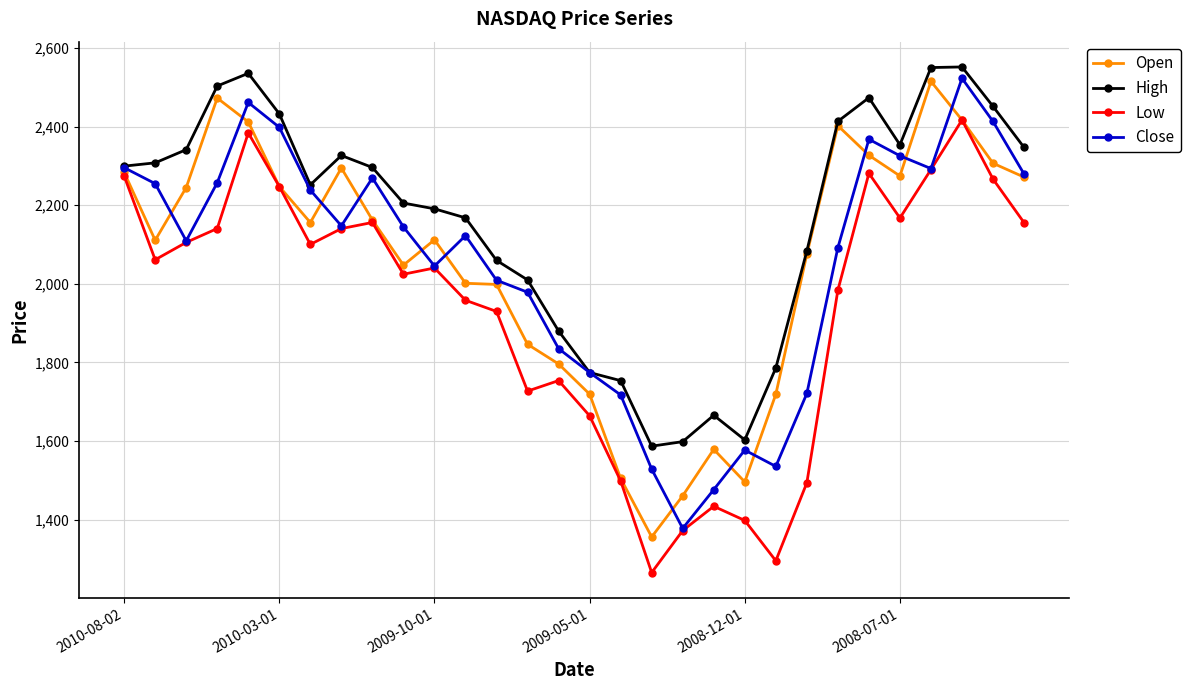

True or false: High has more than 0 interior local peaks.

True